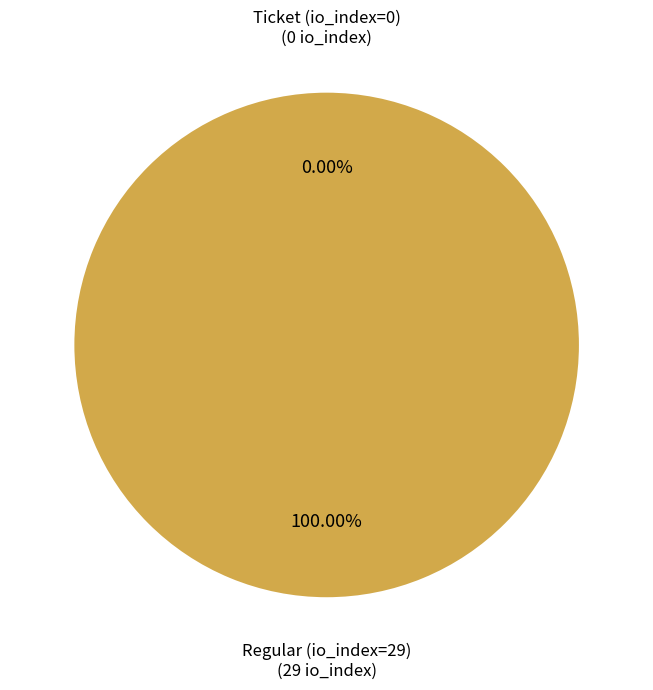

Rank the categories by value from lowest to highest.

Ticket (io_index=0), Regular (io_index=29)